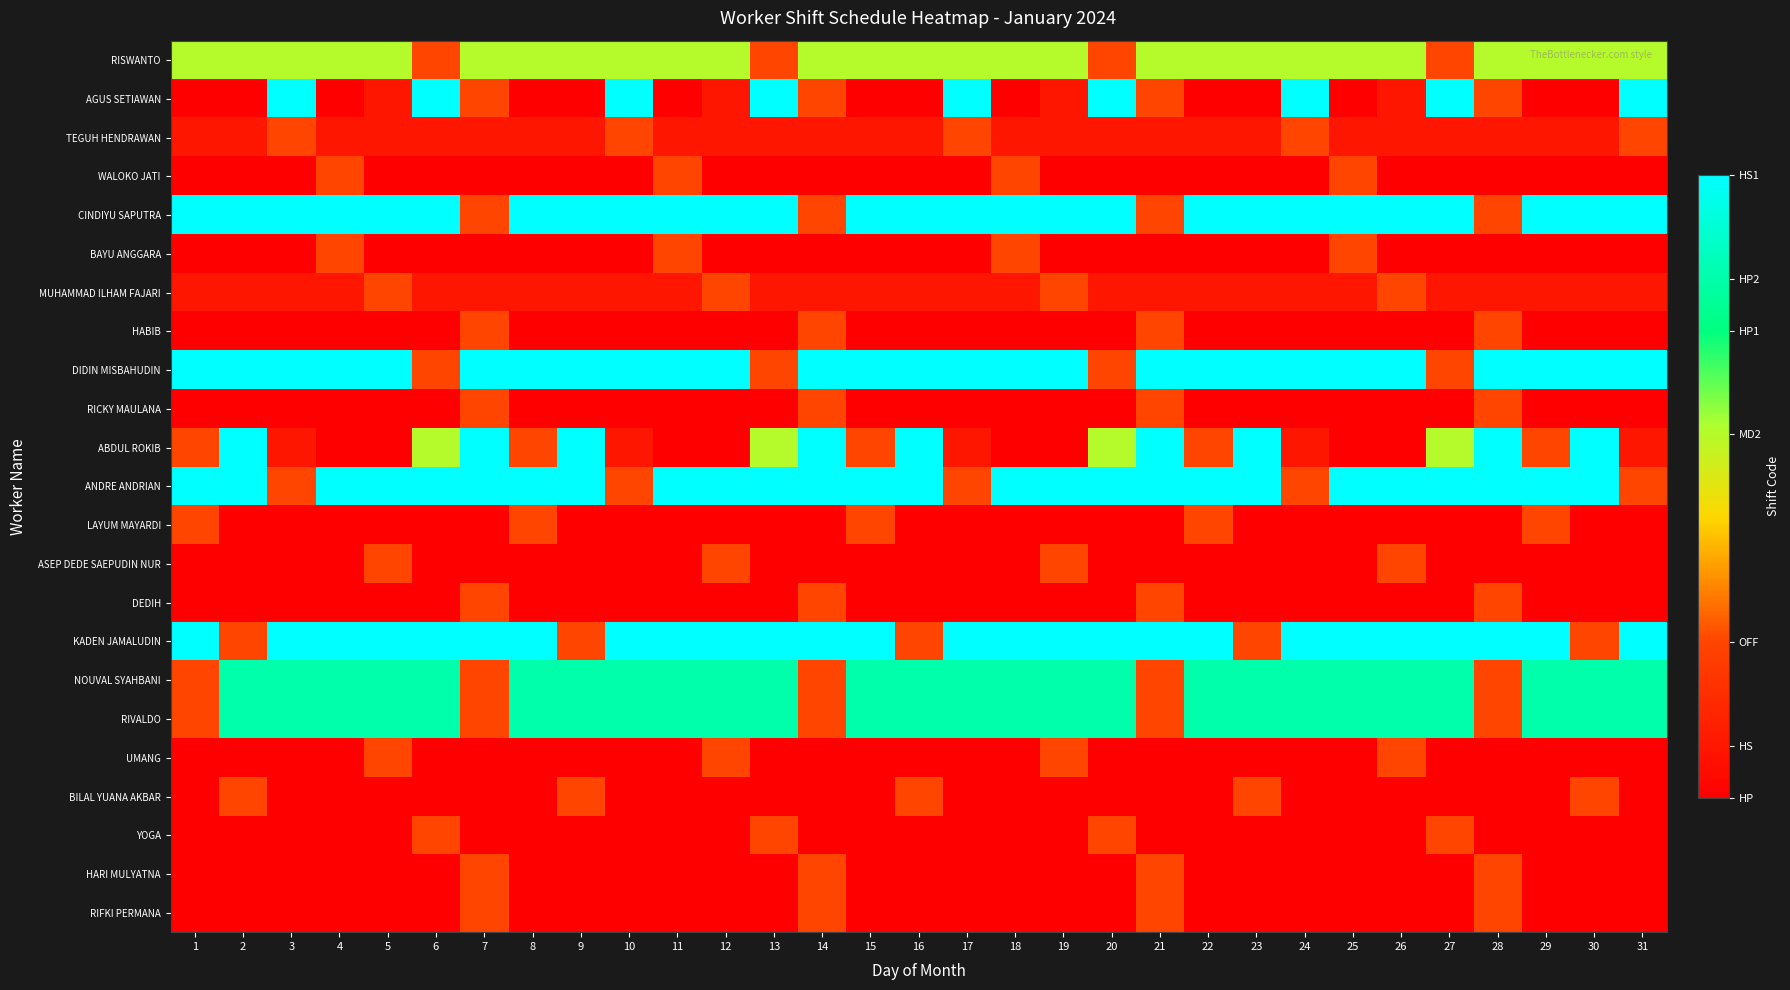

At 27, list the series in order from largest to smallest.

AGUS SETIAWAN, CINDIYU SAPUTRA, ANDRE ANDRIAN, KADEN JAMALUDIN, NOUVAL SYAHBANI, RIVALDO, ABDUL ROKIB, RISWANTO, DIDIN MISBAHUDIN, YOGA, TEGUH HENDRAWAN, MUHAMMAD ILHAM FAJARI, WALOKO JATI, BAYU ANGGARA, HABIB, RICKY MAULANA, LAYUM MAYARDI, ASEP DEDE SAEPUDIN NUR, DEDIH, UMANG, BILAL YUANA AKBAR, HARI MULYATNA, RIFKI PERMANA